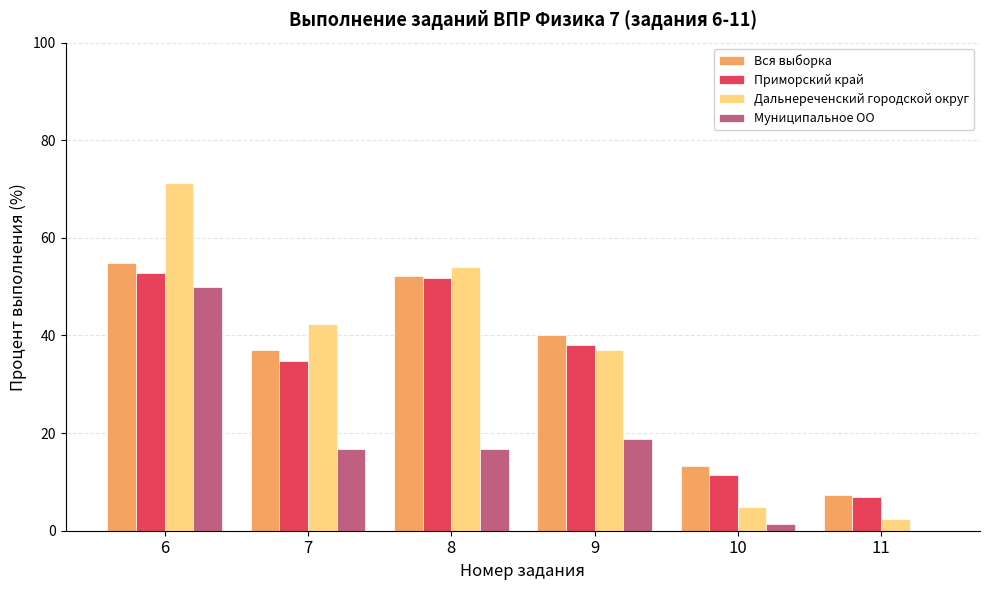

What are all the series names shown in the legend?

Вся выборка, Приморский край, Дальнереченский городской округ, Муниципальное ОО